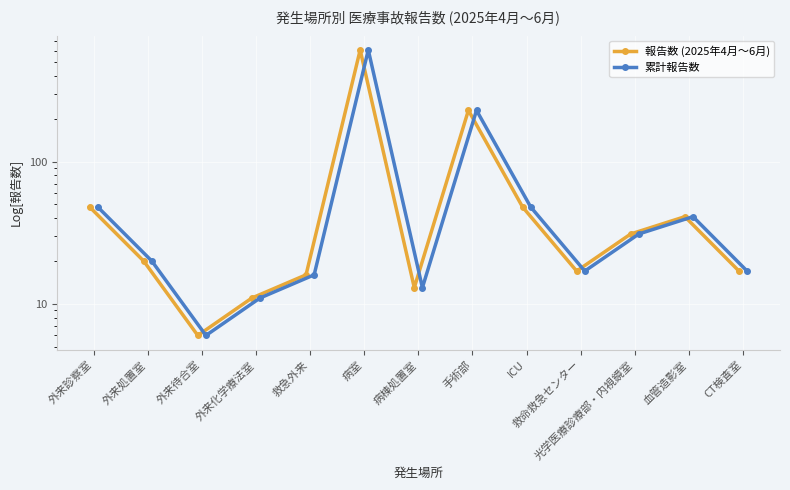

What value does the 報告数 (2025年4月～6月) series have at 病室, to the nearest 50?

600